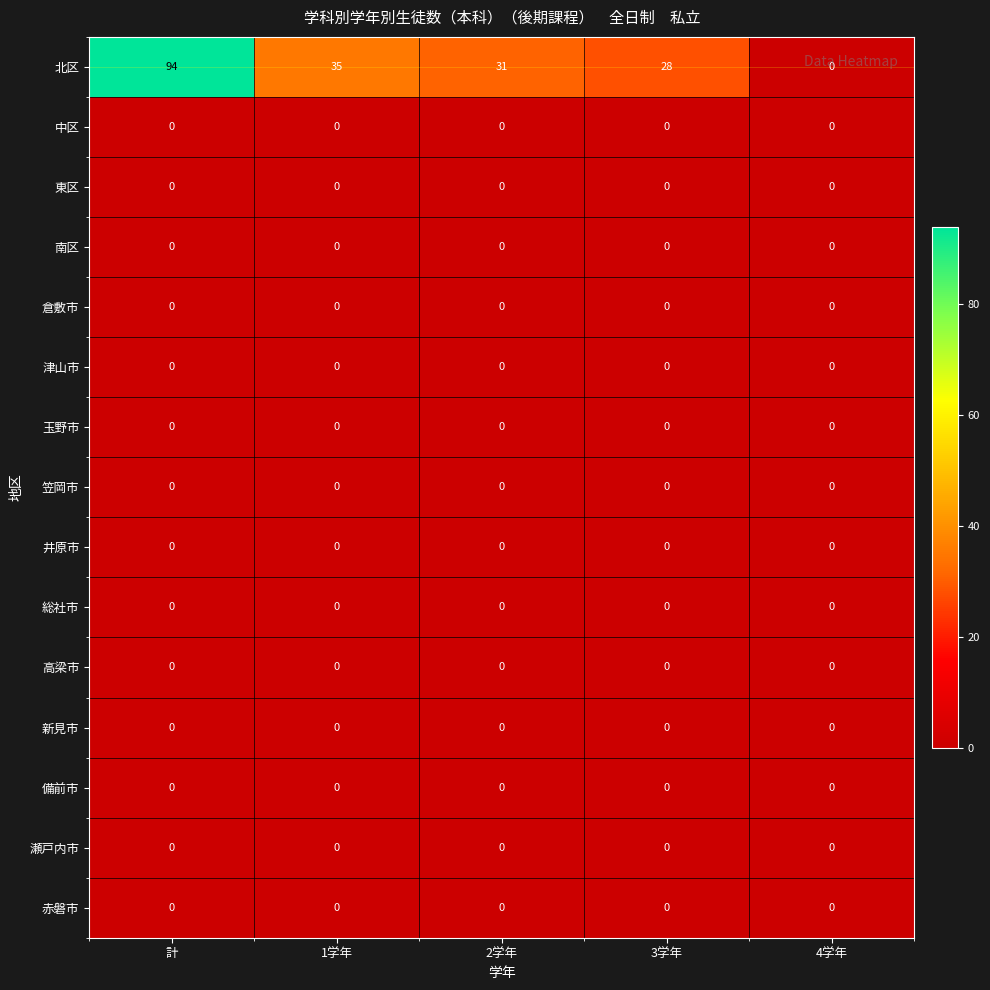

List the labels in order of 北区 value, smallest first.

4学年, 3学年, 2学年, 1学年, 計